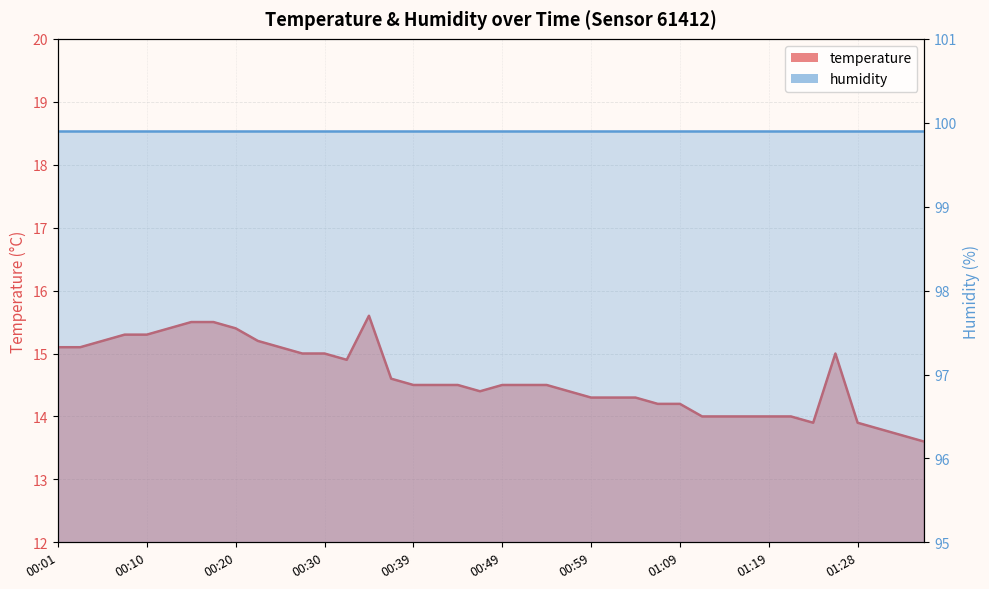

What is the label of the 38th point from the left?

01:31